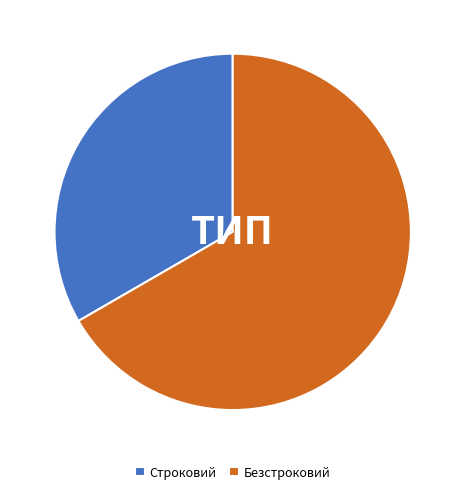

Rank the categories by value from highest to lowest.

Безстроковий, Строковий